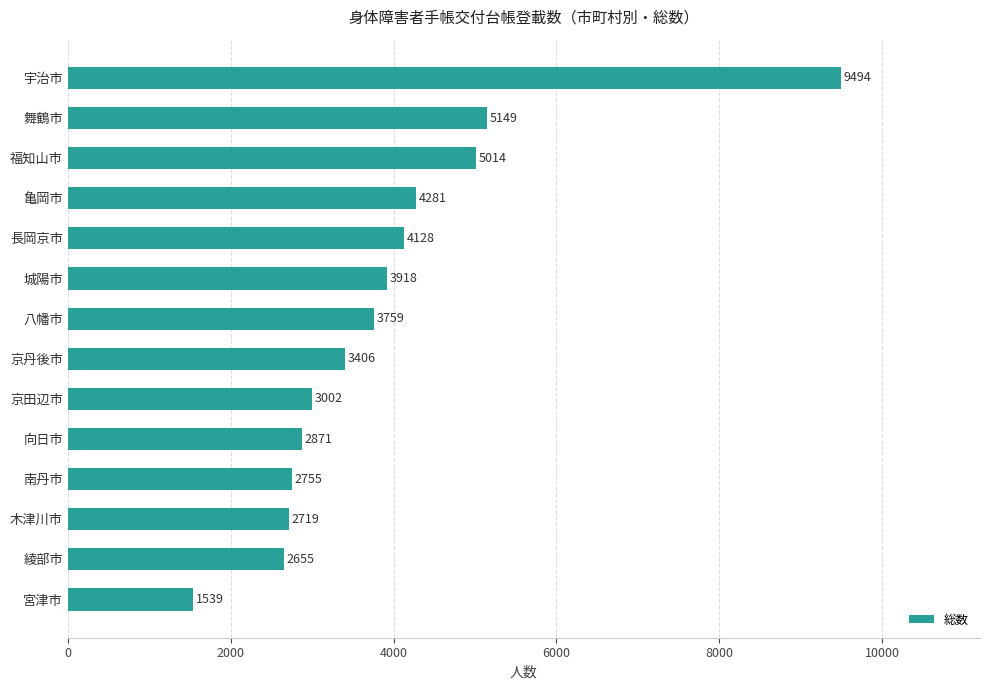

What is the value of the 5th bar from the top?

4128